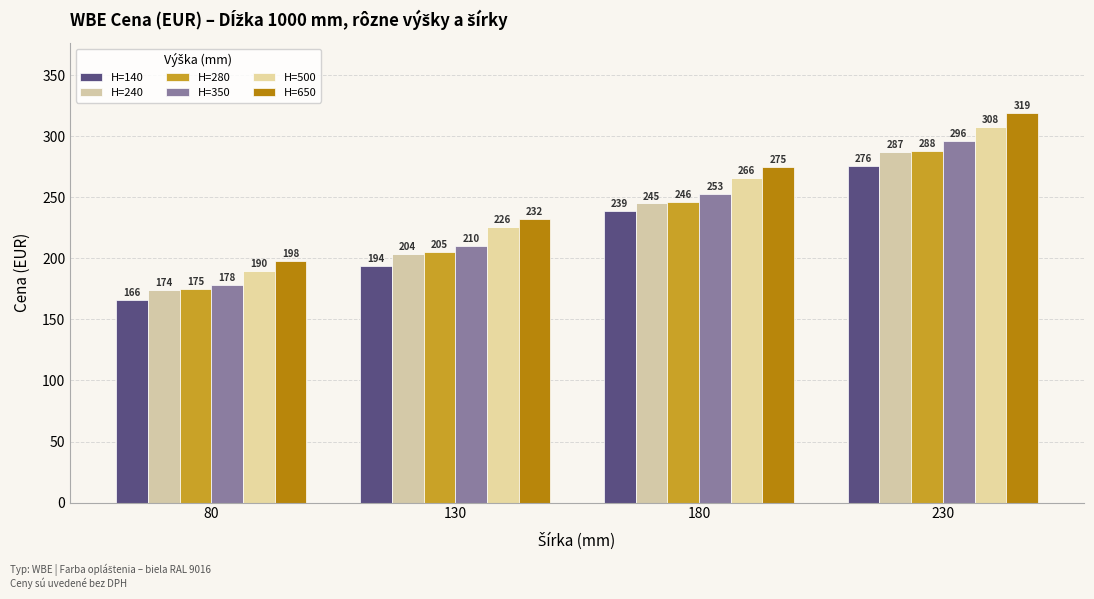

What is the difference between the highest and lowest values at 230?

43